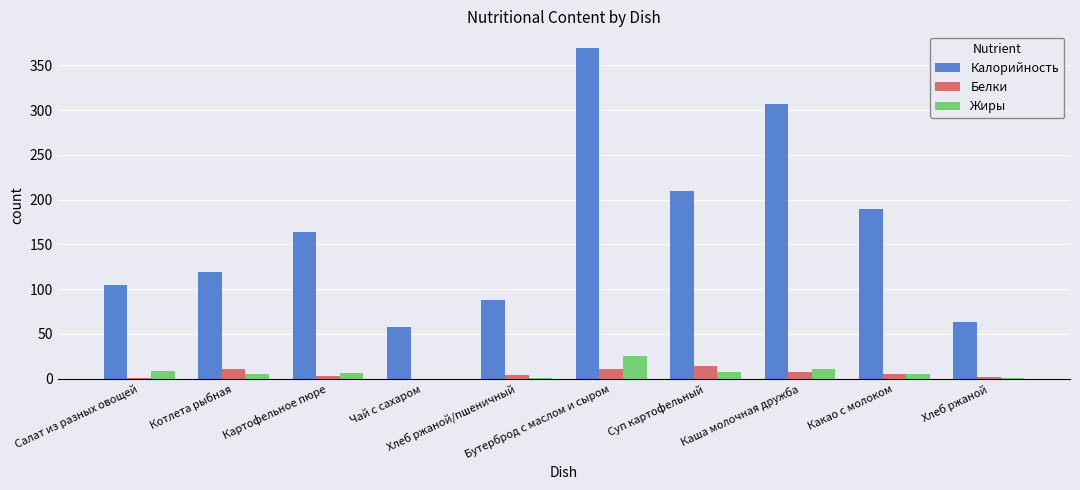

What is the total value across all series at Бутерброд с маслом и сыром?

406.8